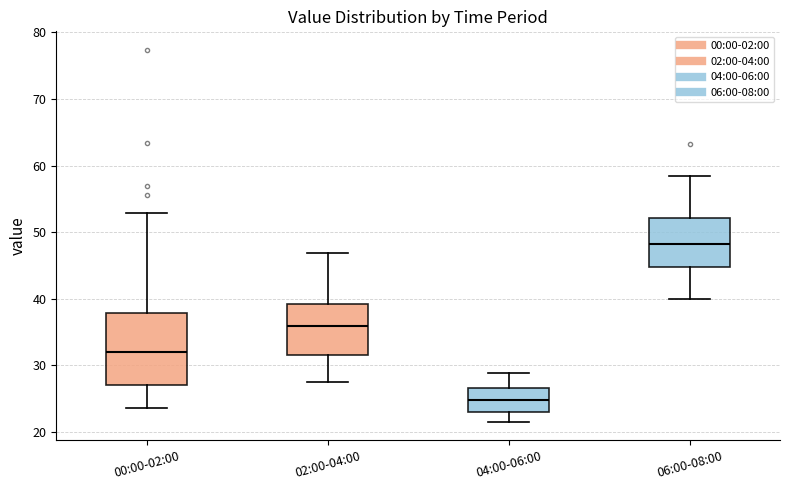

Which box has the highest median line?

06:00-08:00